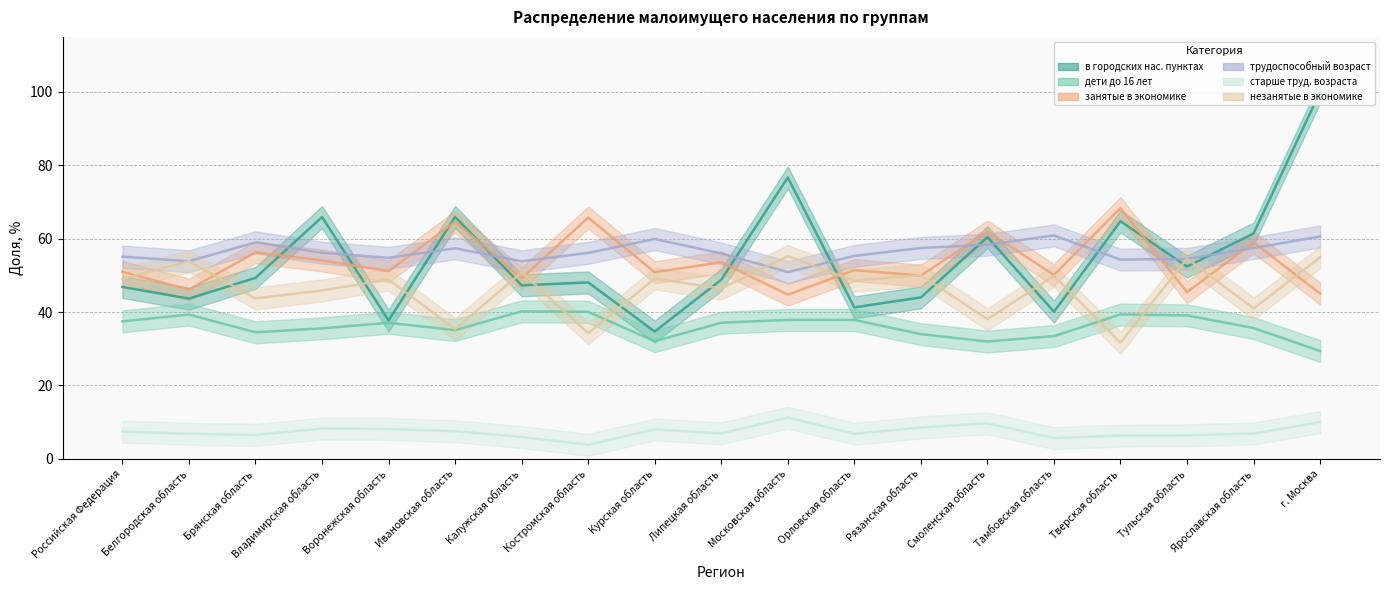

List the labels in order of незанятые в экономике value, smallest first.

Московская область, г. Москва, Тульская область, Белгородская область, Калужская область, Рязанская область, Тамбовская область, Курская область, Российская Федерация, Воронежская область, Орловская область, Липецкая область, Владимирская область, Брянская область, Ярославская область, Смоленская область, Ивановская область, Костромская область, Тверская область